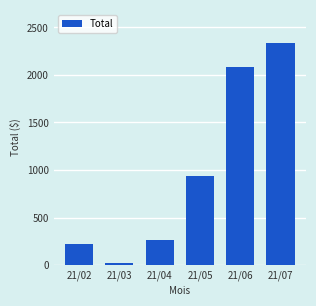

What is the difference between the second highest and minimum values?

2059.2